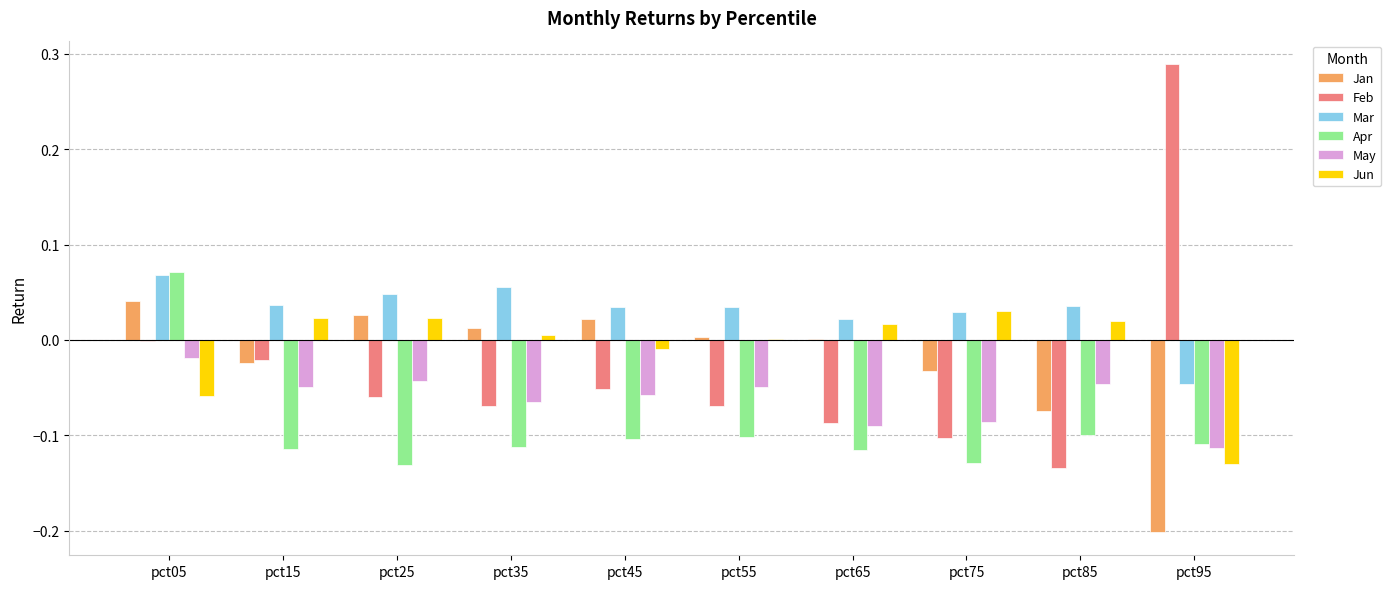

Which series changed the most between pct65 and pct95?

Feb